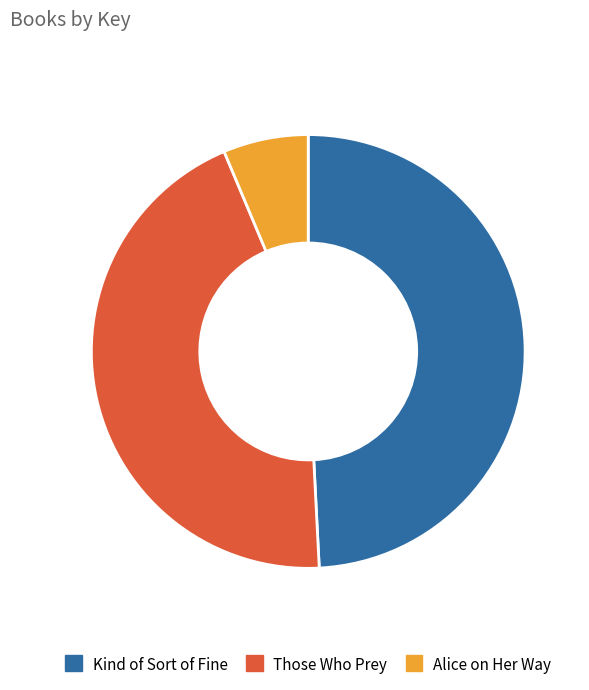

The Those Who Prey slice represents 31% of the pie. True or false?

False